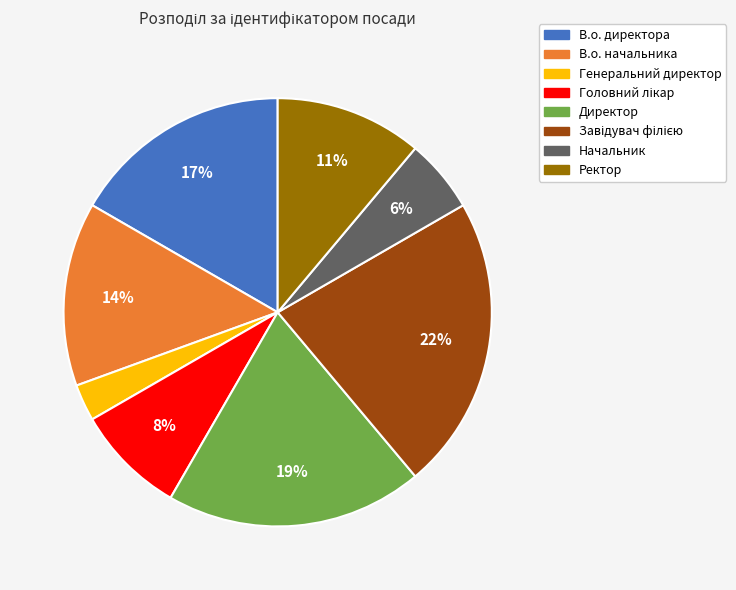

Which category has the smallest portion of the pie?

Генеральний директор